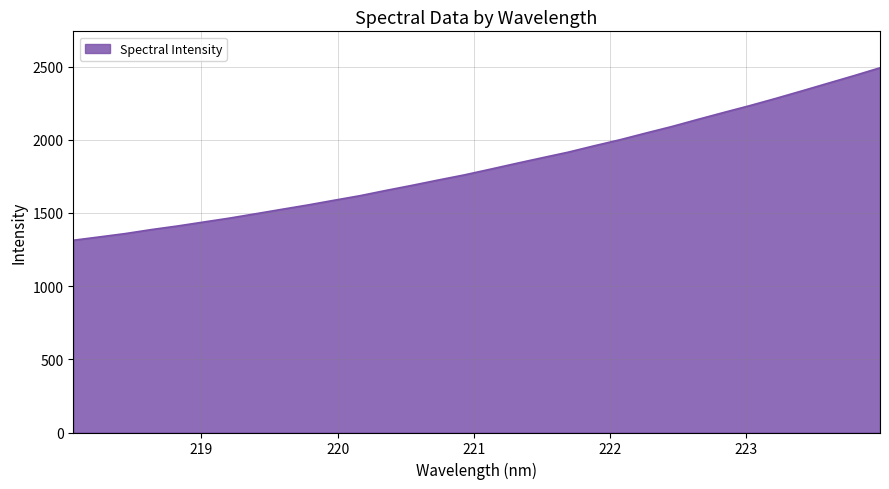

What is the greatest value displayed?

2491.8